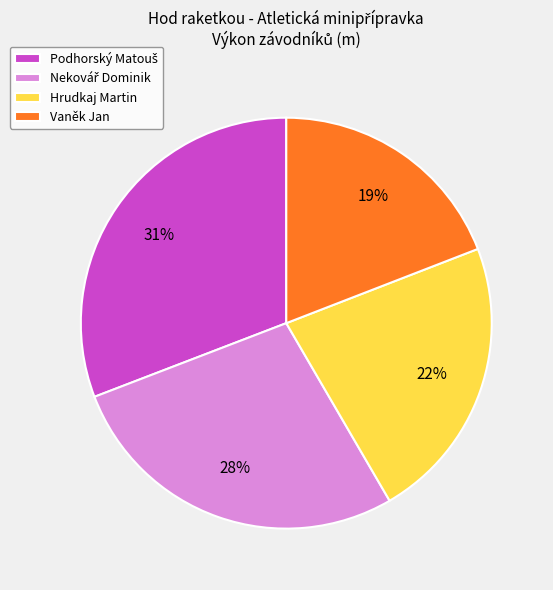

How many segments does this pie chart have?

4